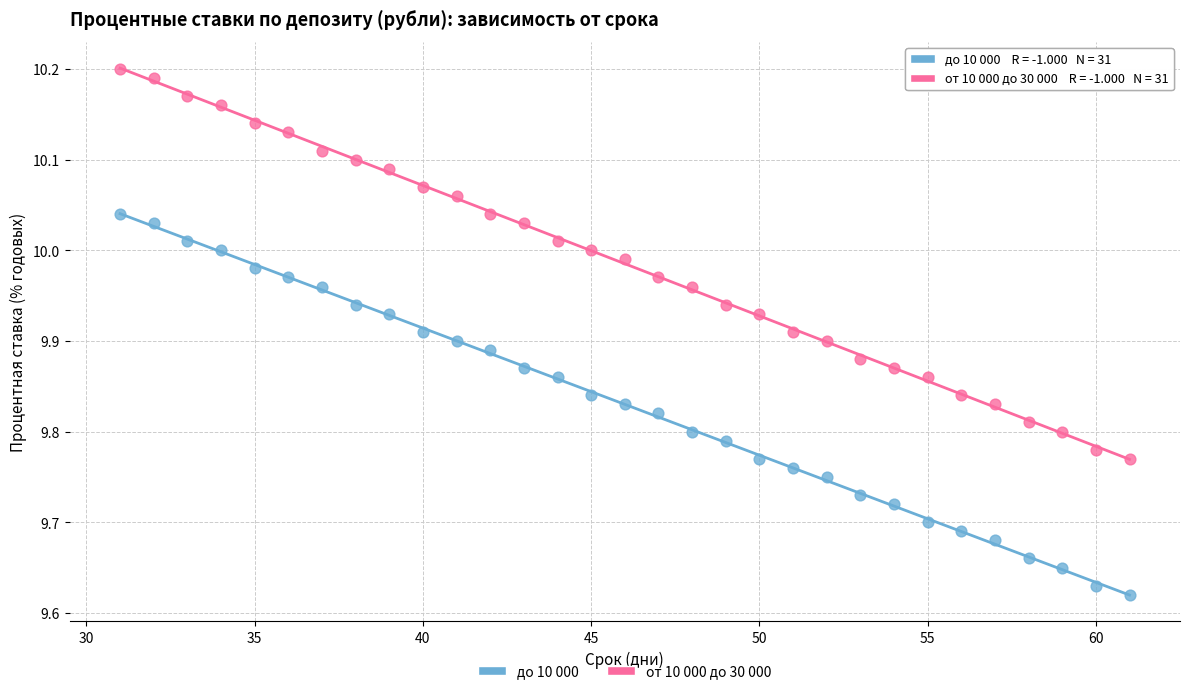

Across all data points, what is the range of X values (max minus min)?

30.0